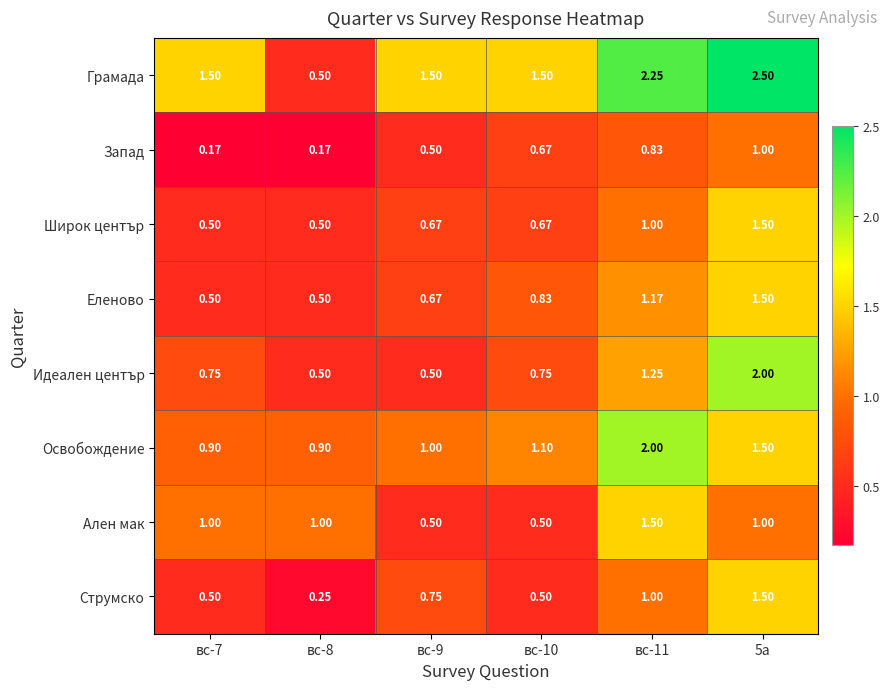

The Грамада series shows 0.5 at вс-8. True or false?

True